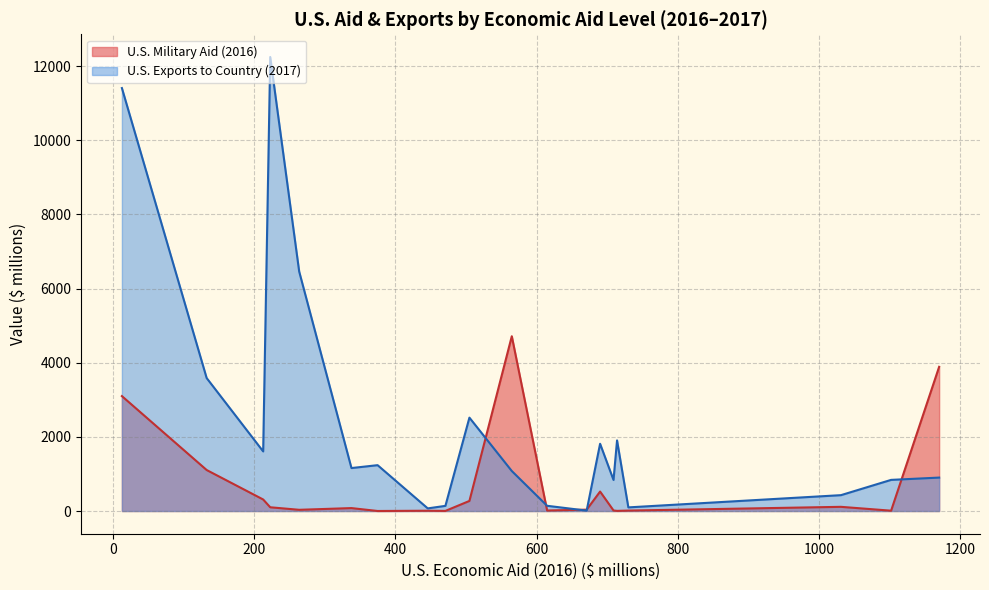

What is the maximum value shown in the chart?

12248